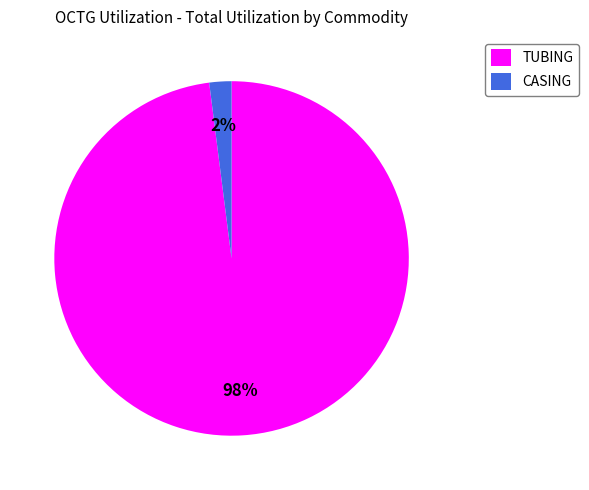

Is there a majority slice in this chart?

Yes